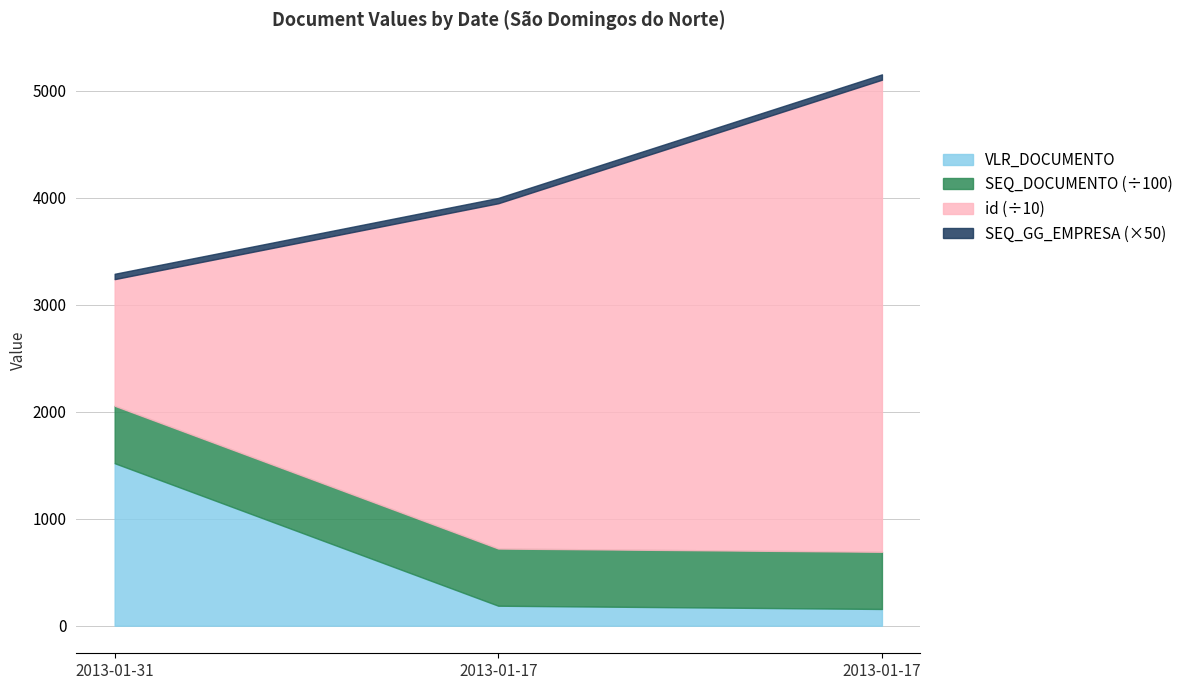

How many lines are shown in the chart?

4